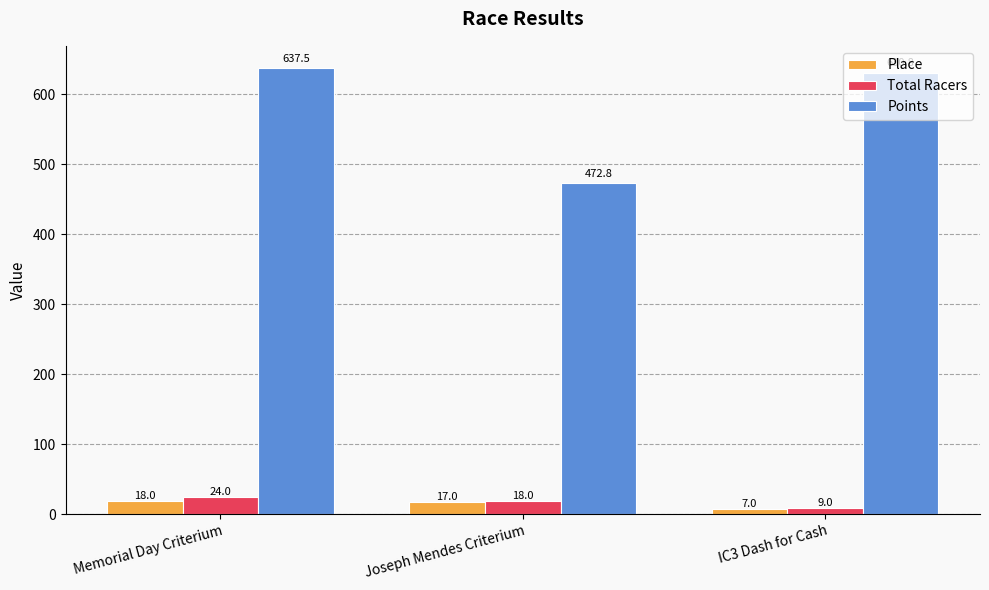

Count the number of data series in this chart.

3